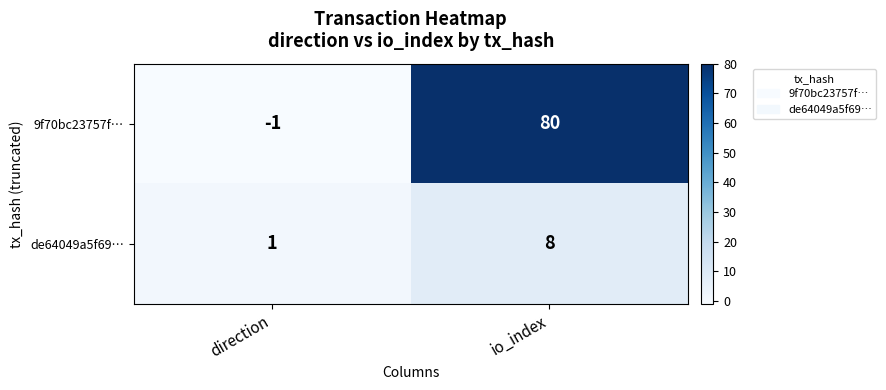

The value of de64049a5f69… at io_index is 2. True or false?

False